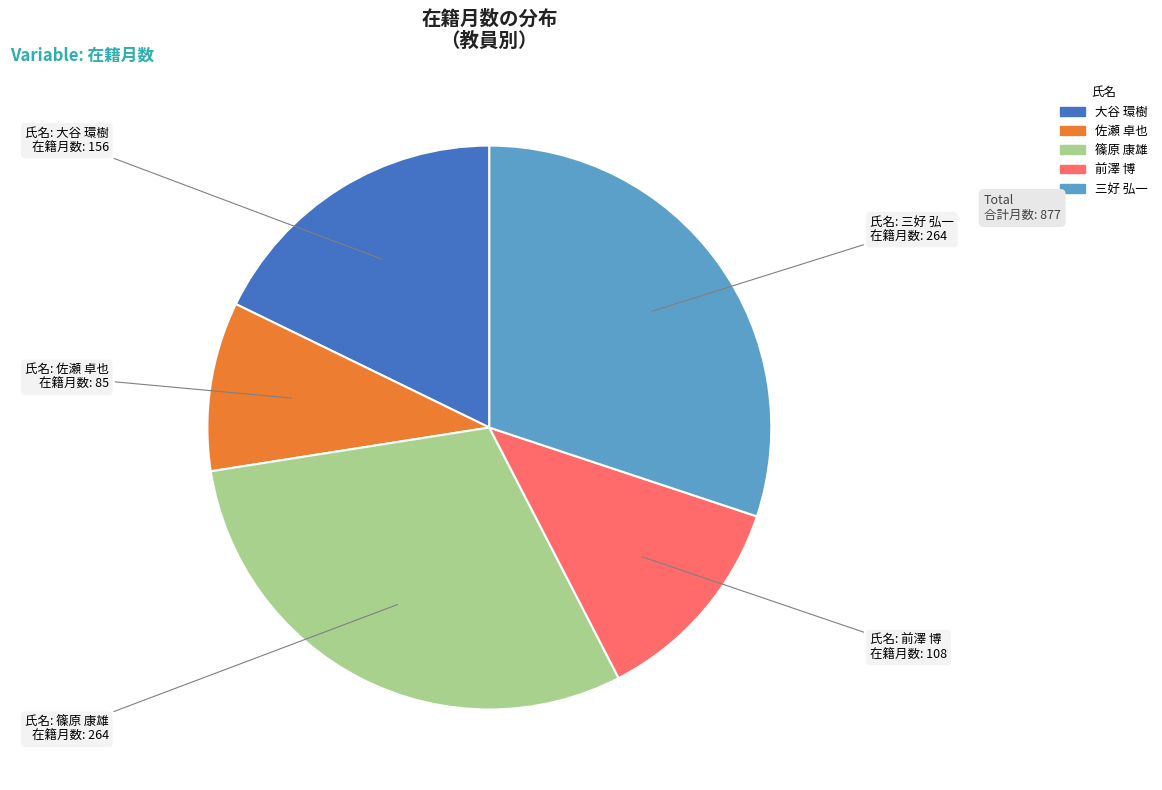

Combined, do 篠原 康雄 and 大谷 環樹 account for over 50%?

No